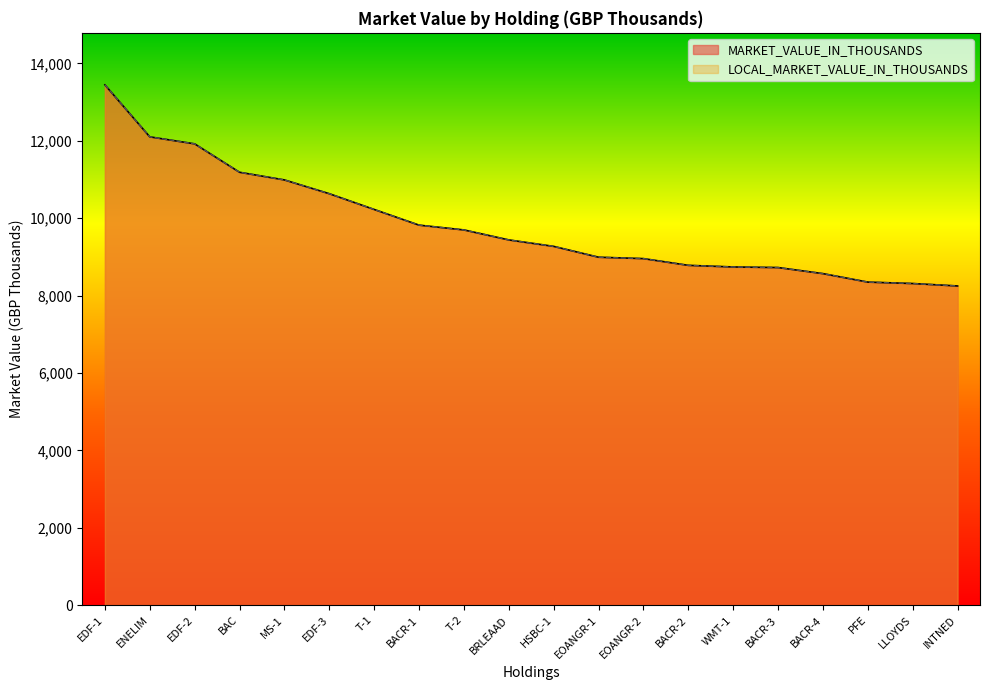

What is the label of the 4th point from the left?

BAC